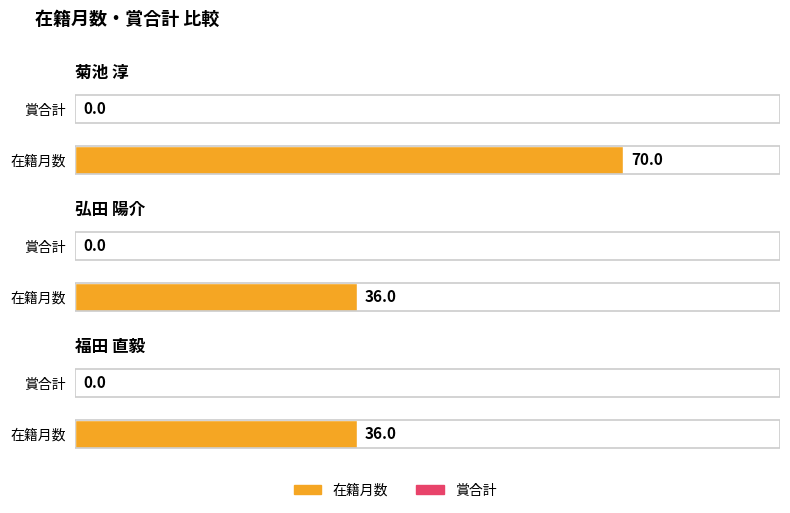

What is the value of the 在籍月数 bar at the 2nd from the left?

36